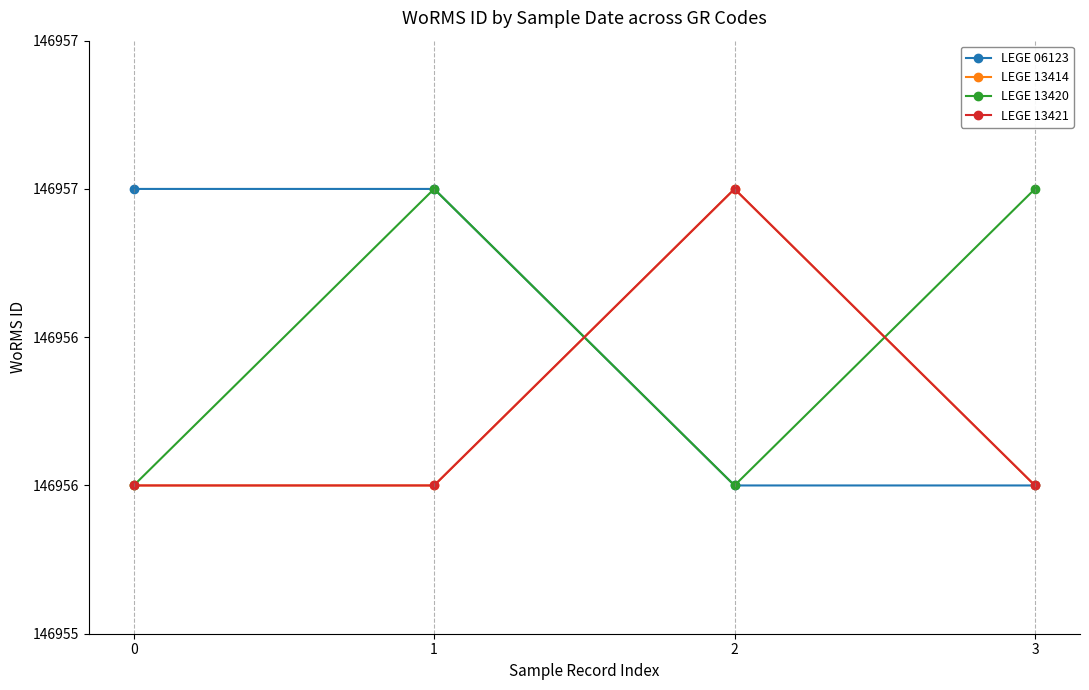

Which series has the largest range (max minus min)?

LEGE 06123